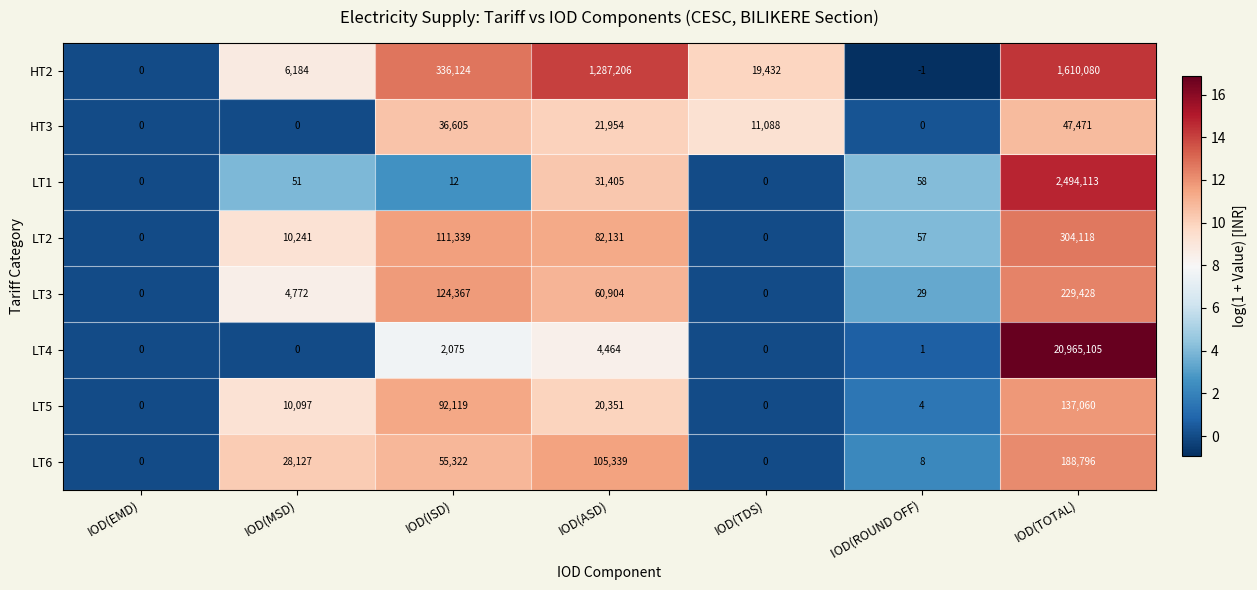

The value of HT3 at IOD(MSD) is 0. True or false?

True